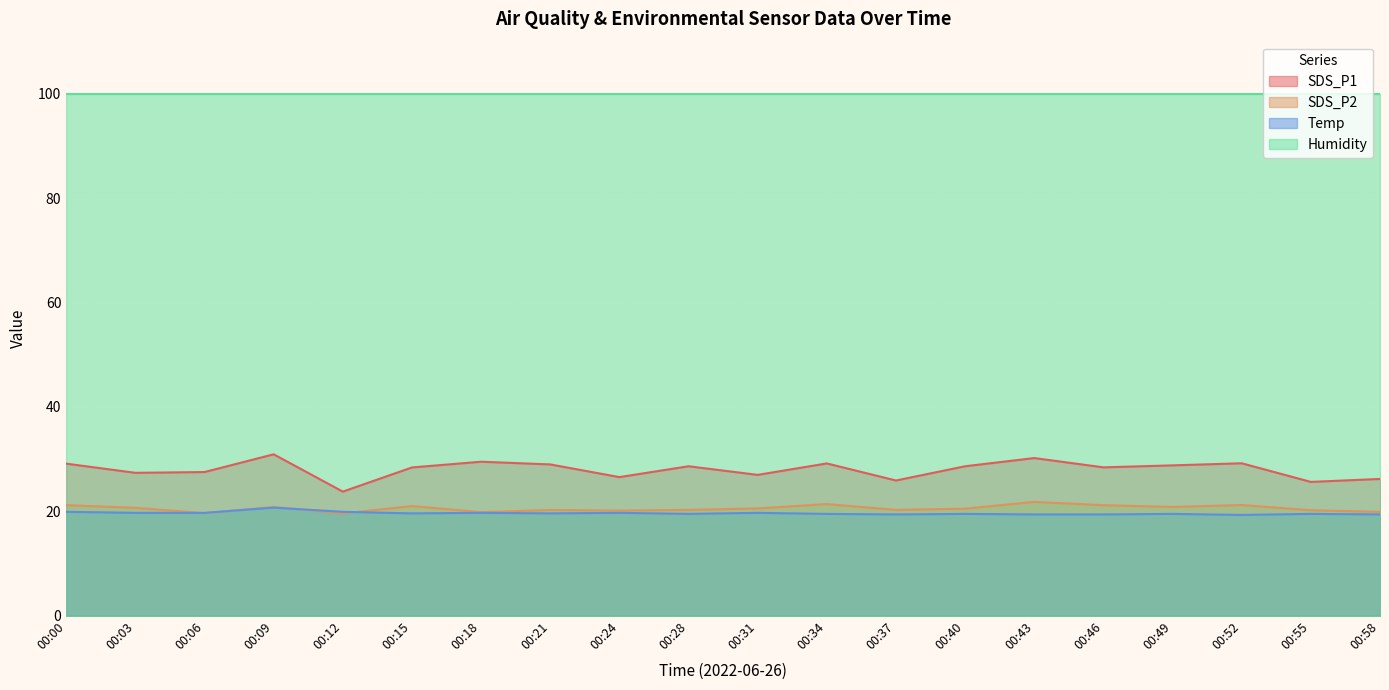

Which category has the lowest value in the Temp series?

00:52